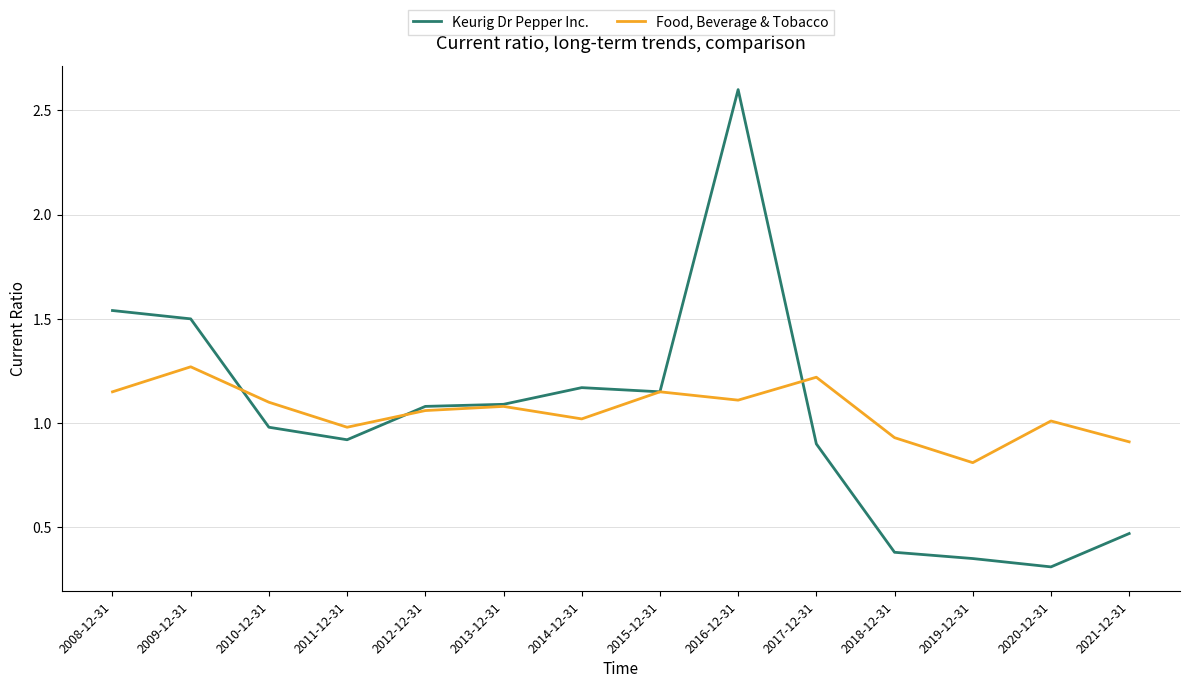

Rank the series by their maximum value, from highest to lowest.

Keurig Dr Pepper Inc., Food, Beverage & Tobacco